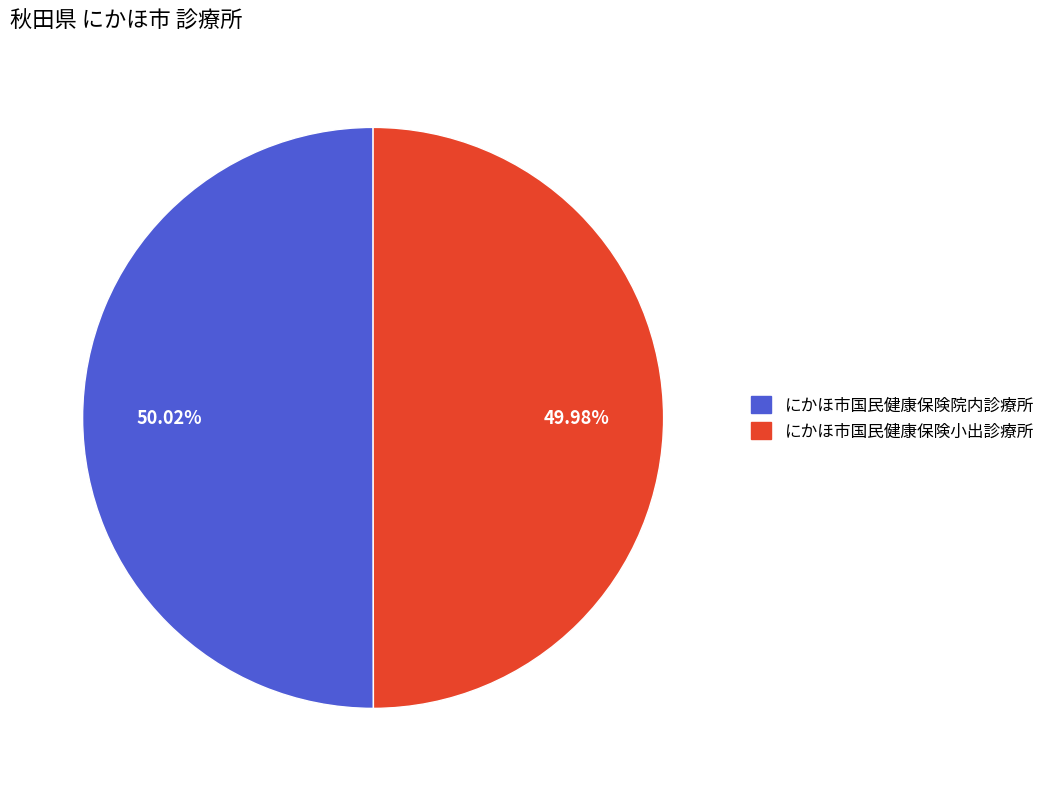

Approximately how many times larger is the value at にかほ市国民健康保険小出診療所 compared to にかほ市国民健康保険院内診療所?

1.0